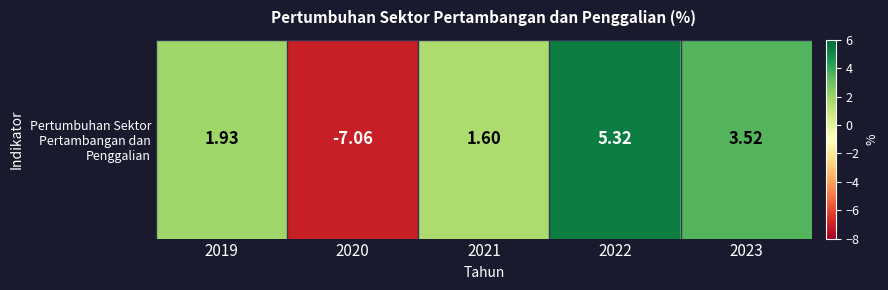

Between 2023 and 2021, which is larger?

2023